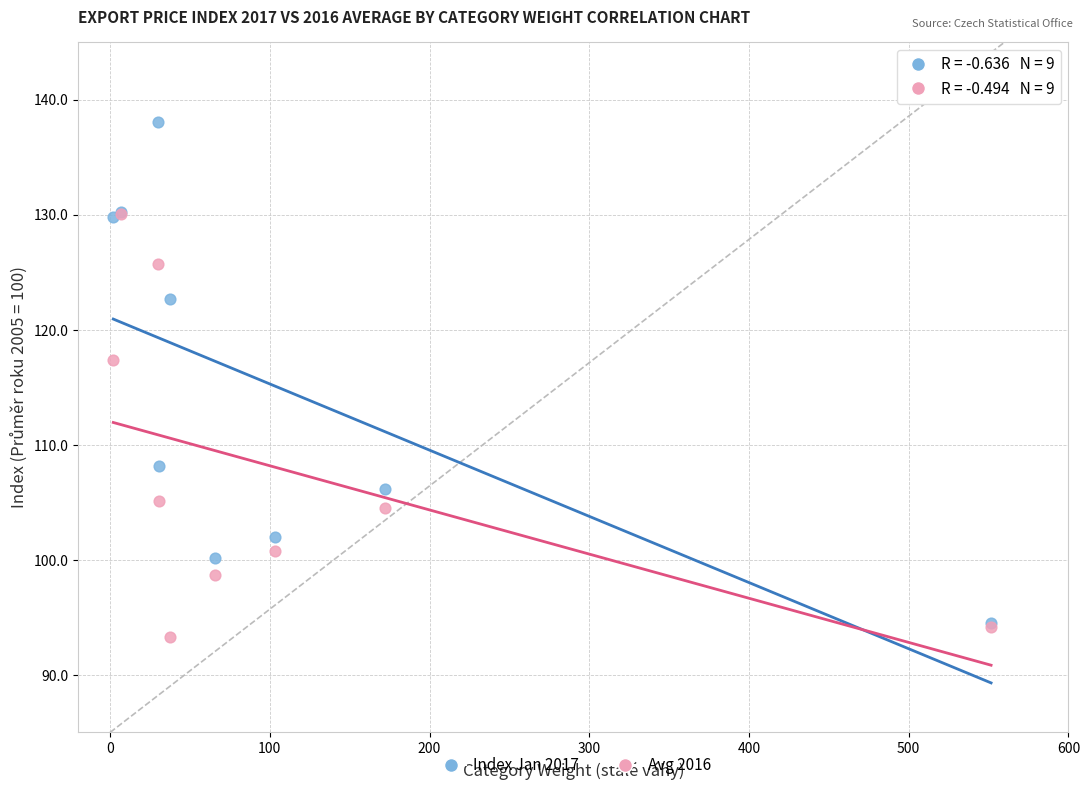

Across all series, what Y value is closest to 115?

117.4